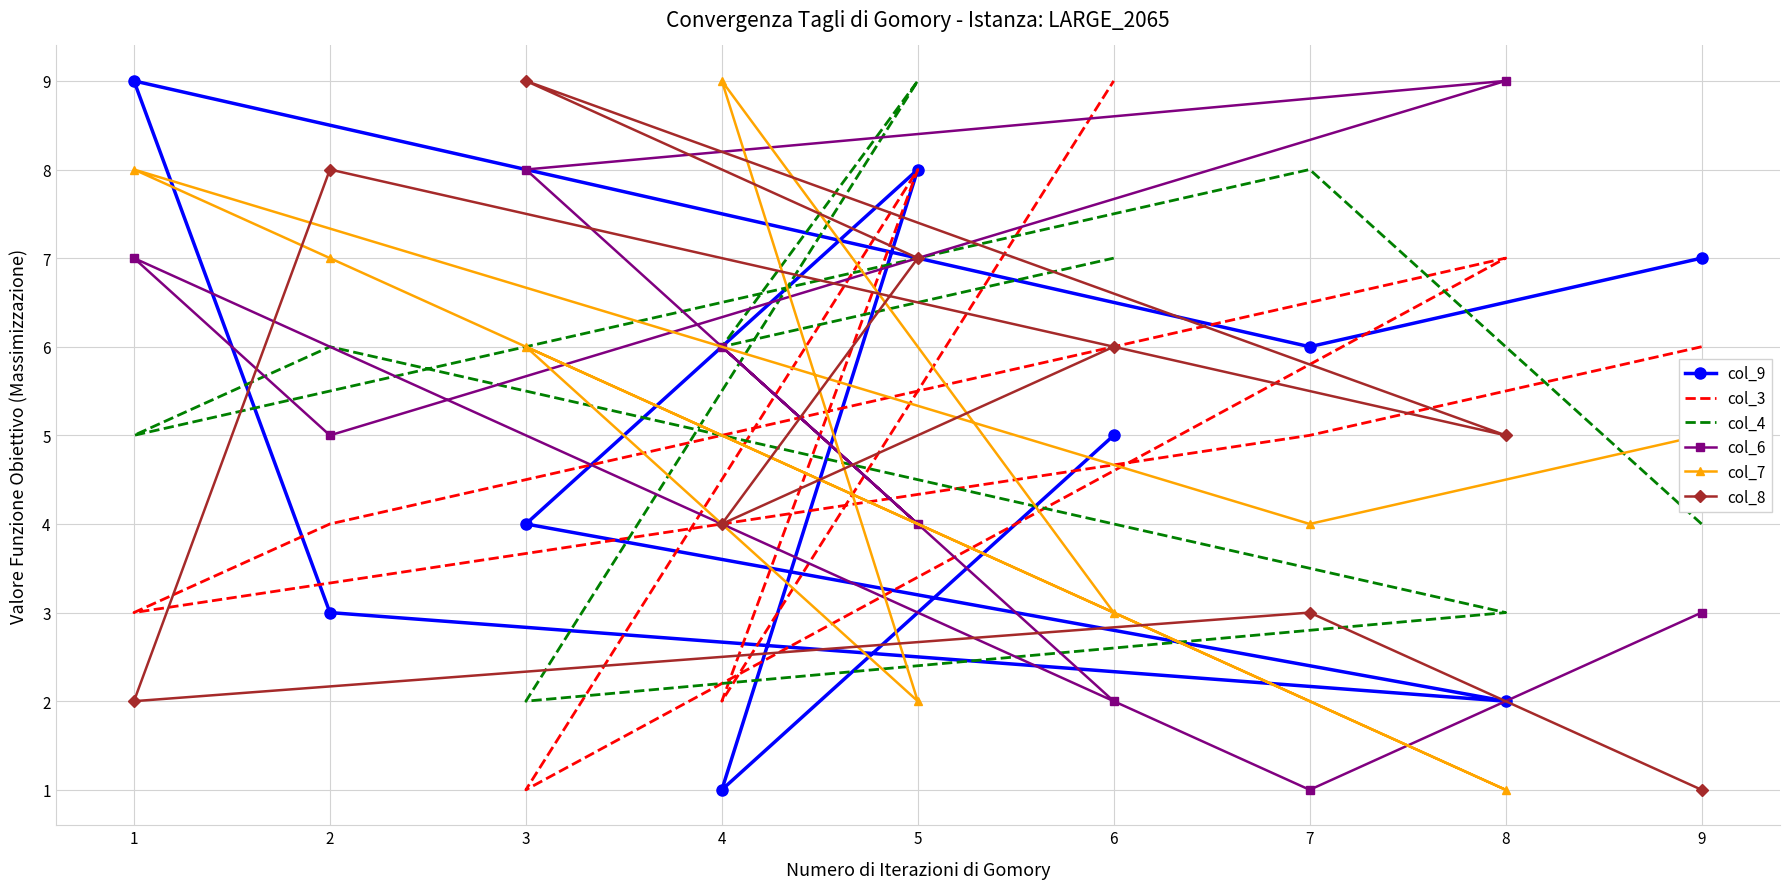

Count the col_7 values in the range 3 to 7.

5